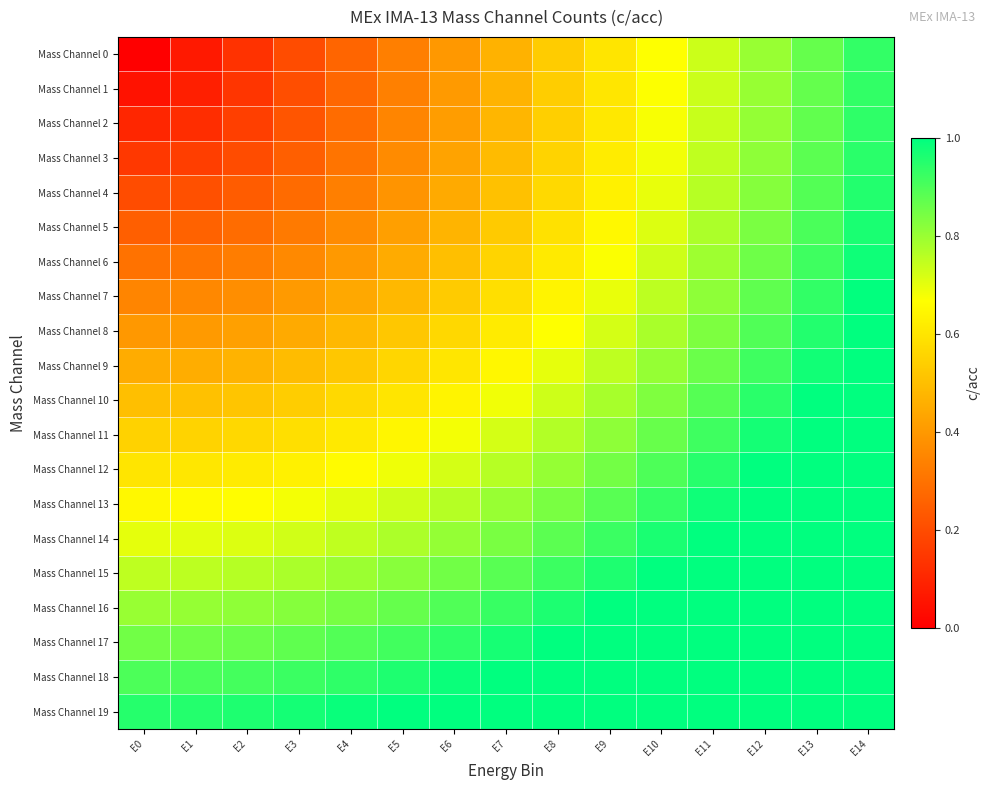

What is the spread (max minus min) of values at E8?

0.6